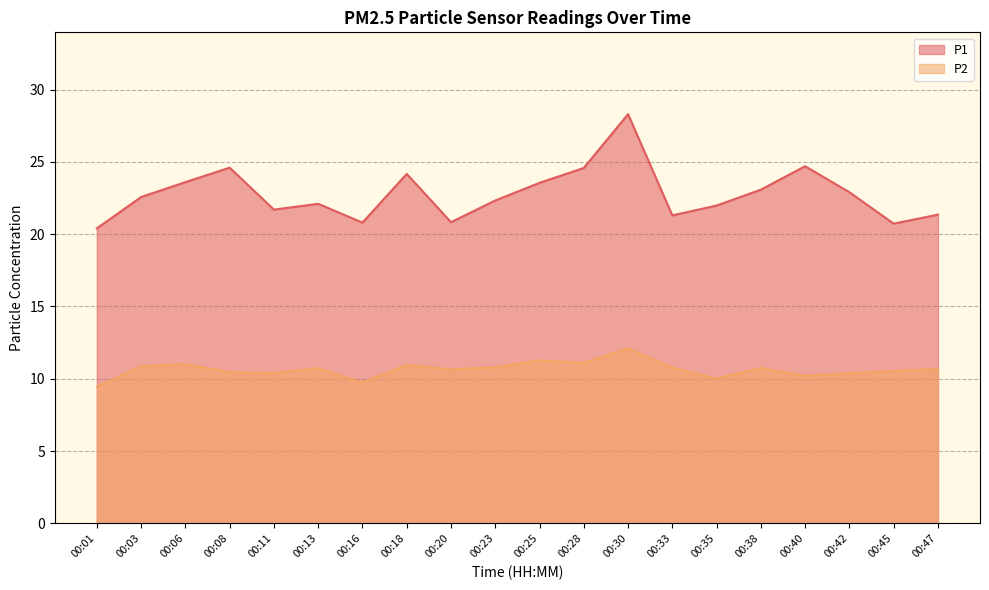

Rank the series at 00:08 from lowest to highest value.

P2, P1